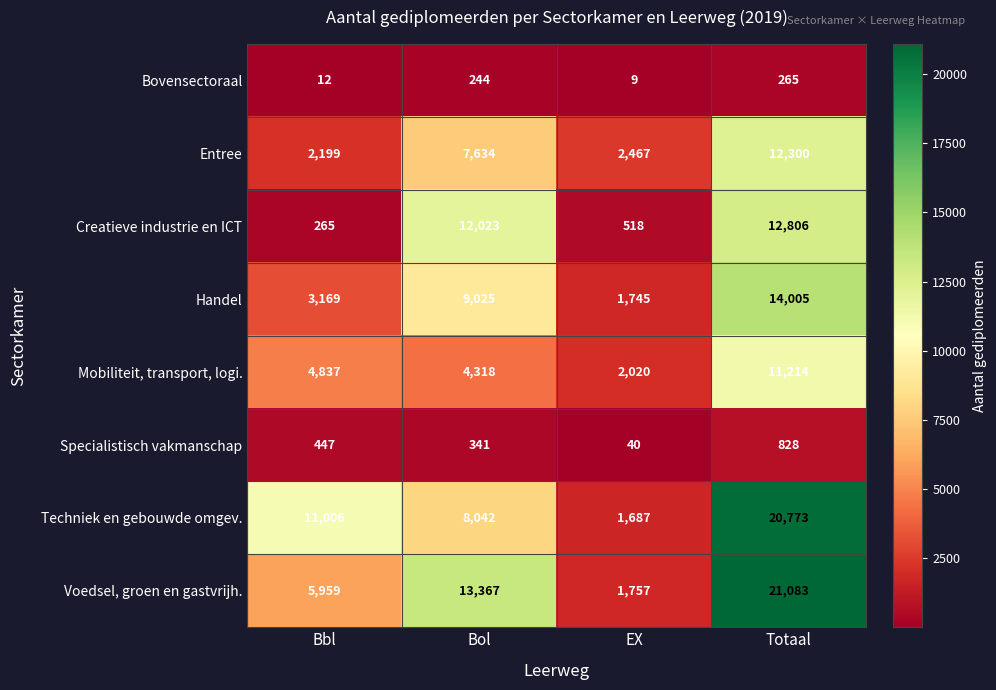

What is the approximate value of Entree at EX?

2467